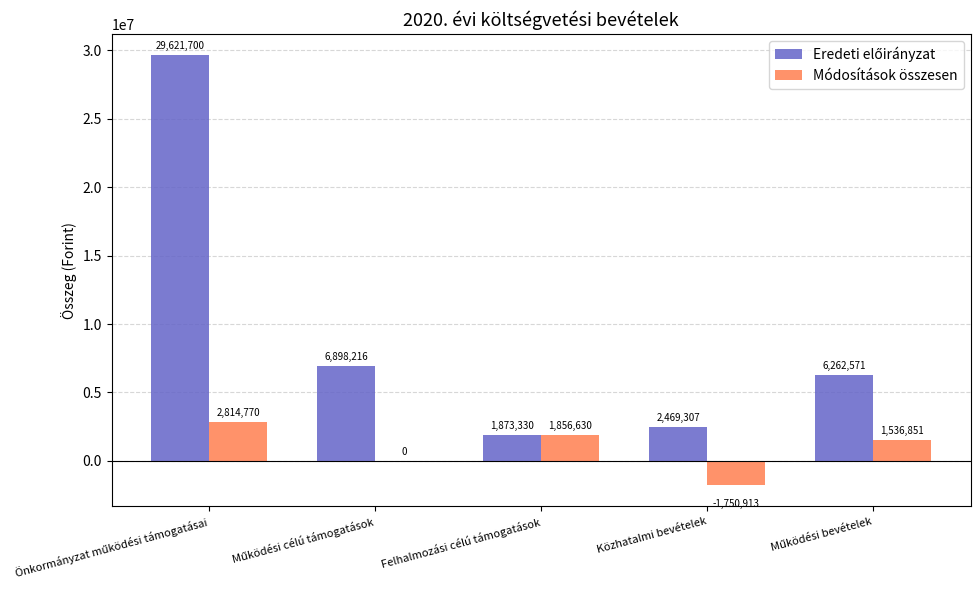

The value of Módosítások összesen at Közhatalmi bevételek is -1750913. True or false?

True